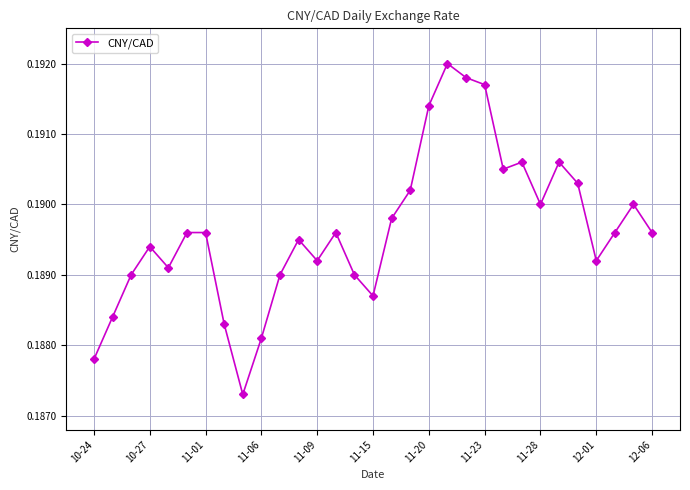

How many values are between 0 and 1?

31